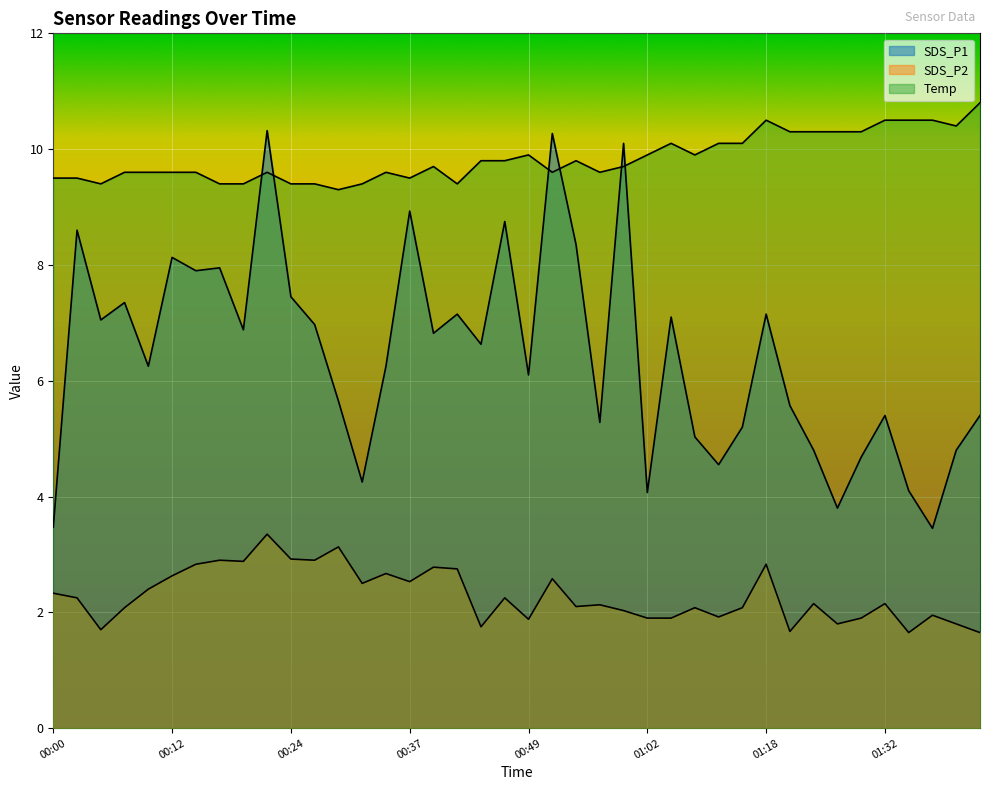

What is the minimum value shown in the chart?

1.6